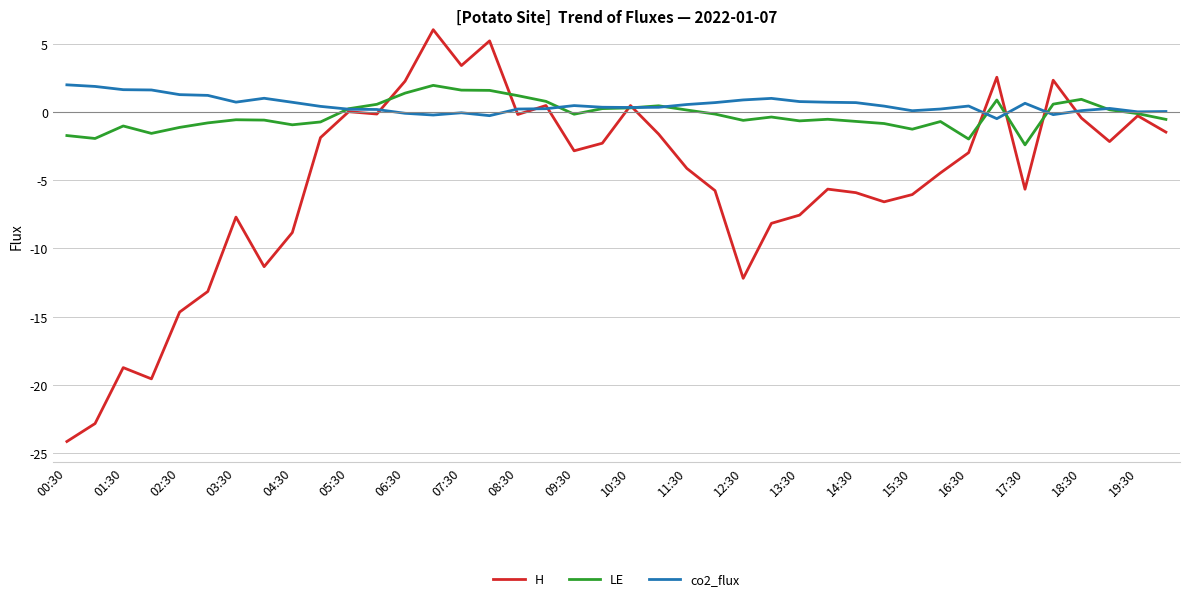

What is the highest value of the H series?

6.1